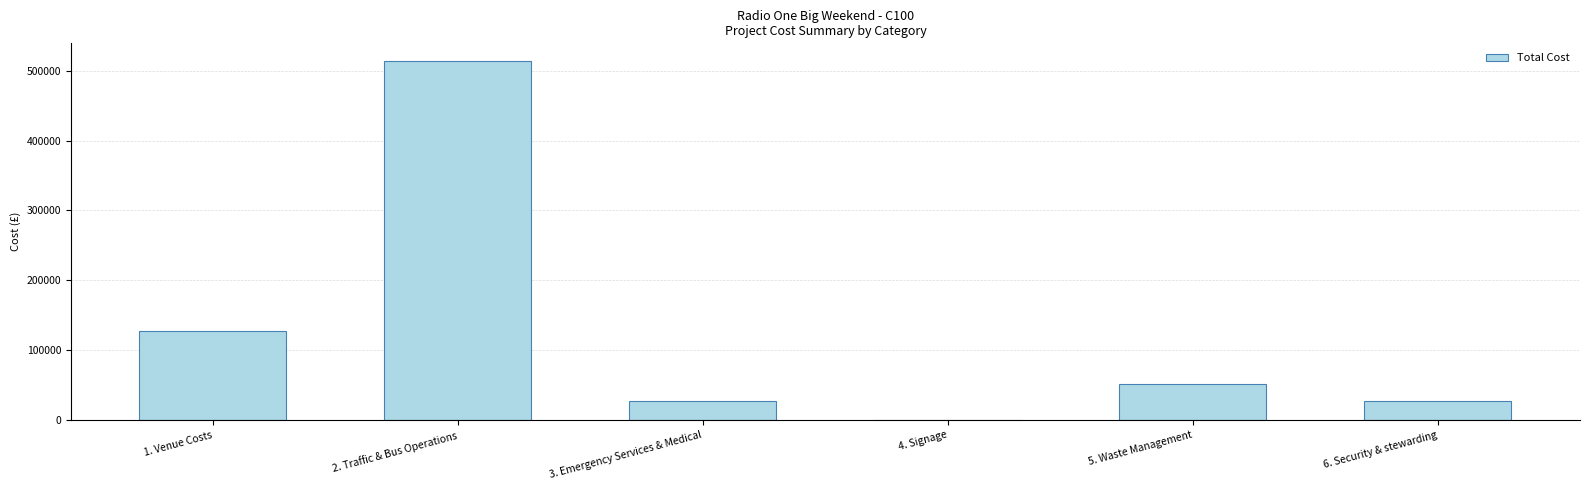

What is the maximum value shown in the chart?

513397.4